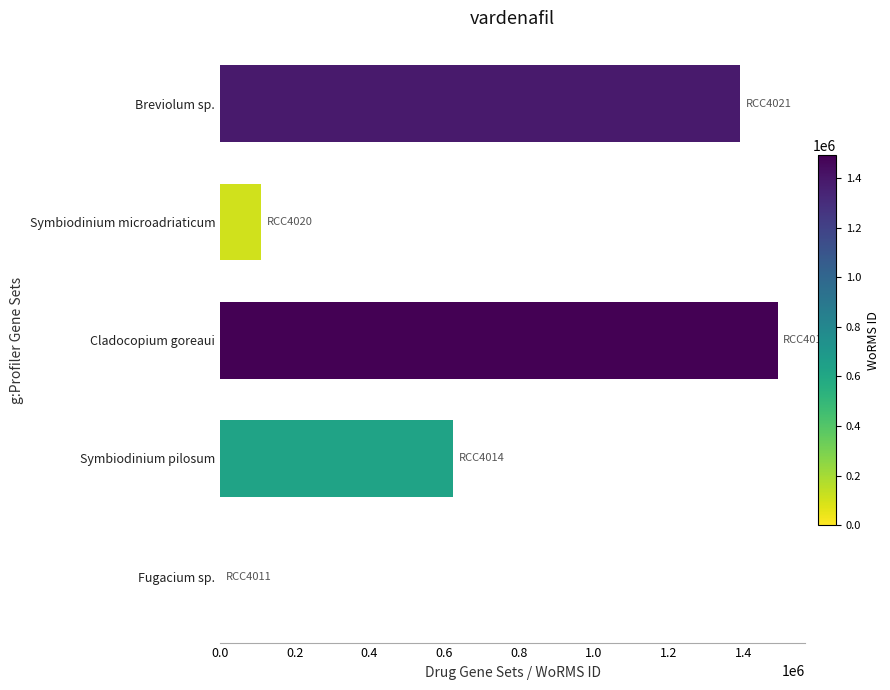

What is the average value?

723444